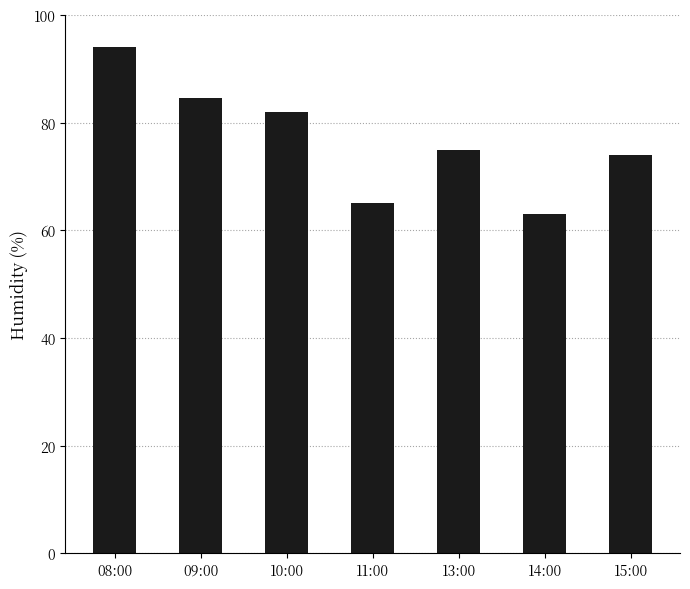

Reading right to left, list all the values displayed in this chart.

15:00=74.0	14:00=63.0	13:00=75.0	11:00=65.0	10:00=82.0	09:00=84.5	08:00=94.0